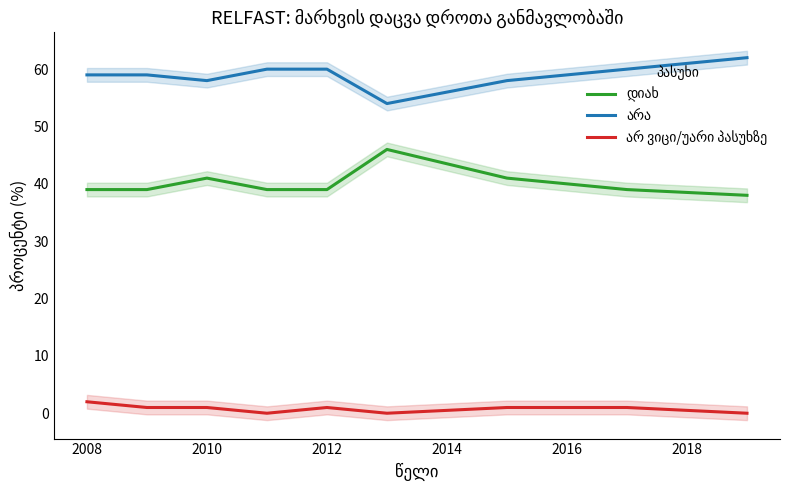

What is the value of the არა point at the 3rd from the left?

58